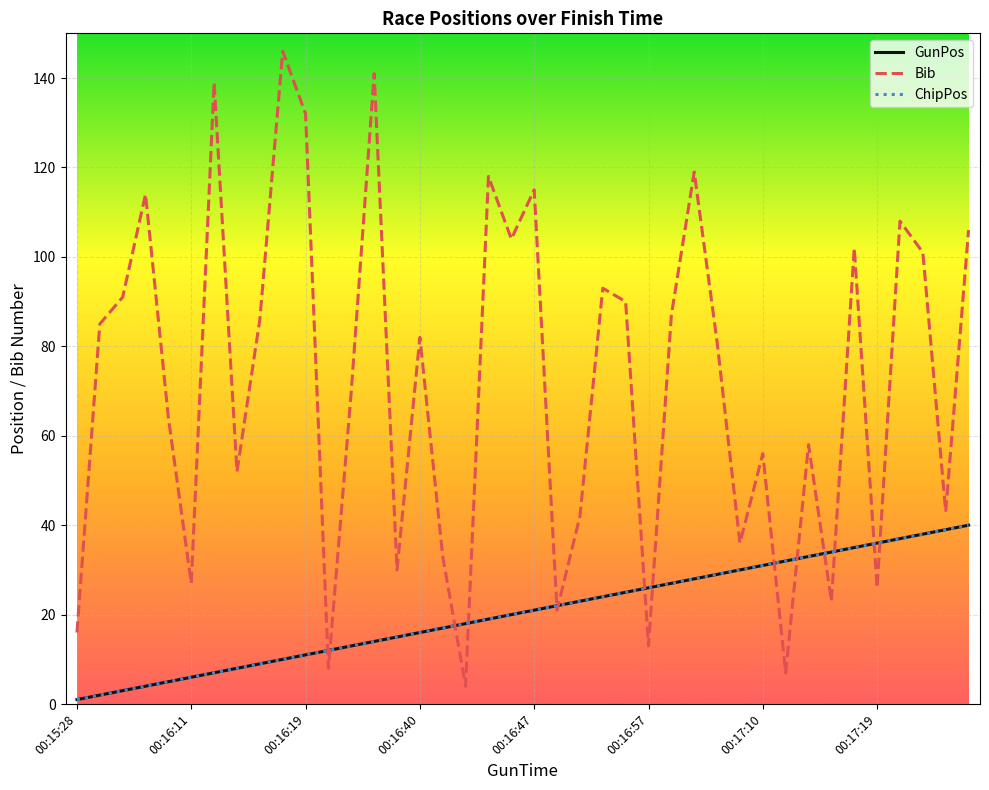

What is the minimum value for GunPos?

1